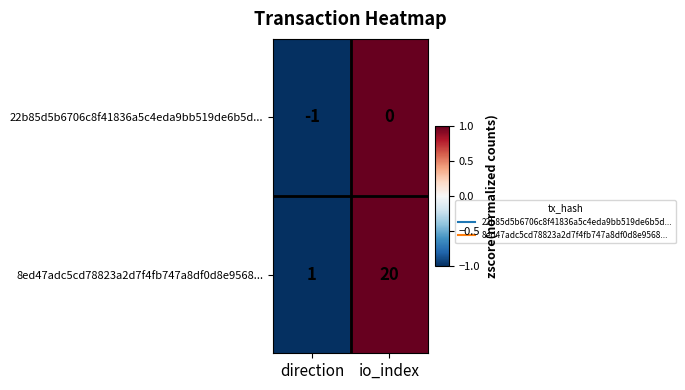

At which label does 8ed47adc5cd78823a2d7f4fb747a8df0d8e9568... reach its minimum?

direction